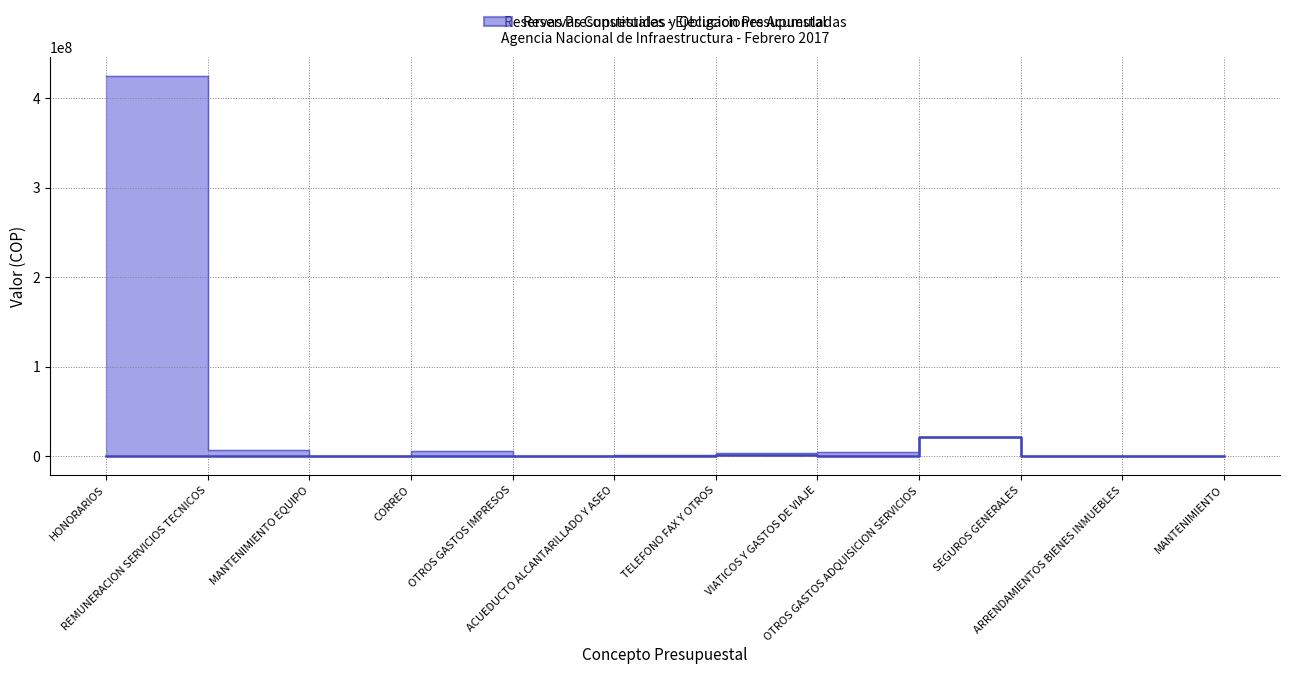

List the labels in order of RESERVAS CONSTITUIDAS value, largest first.

HONORARIOS, OTROS GASTOS ADQUISICION SERVICIOS, REMUNERACION SERVICIOS TECNICOS, CORREO, VIATICOS Y GASTOS DE VIAJE, TELEFONO FAX Y OTROS, ACUEDUCTO ALCANTARILLADO Y ASEO, OTROS GASTOS IMPRESOS, MANTENIMIENTO EQUIPO, MANTENIMIENTO, SEGUROS GENERALES, ARRENDAMIENTOS BIENES INMUEBLES